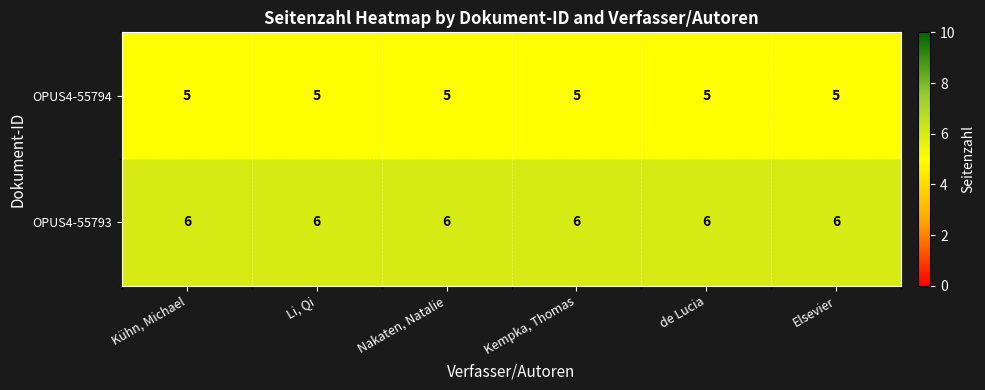

The value of OPUS4-55794 at de Lucia is 3. True or false?

False